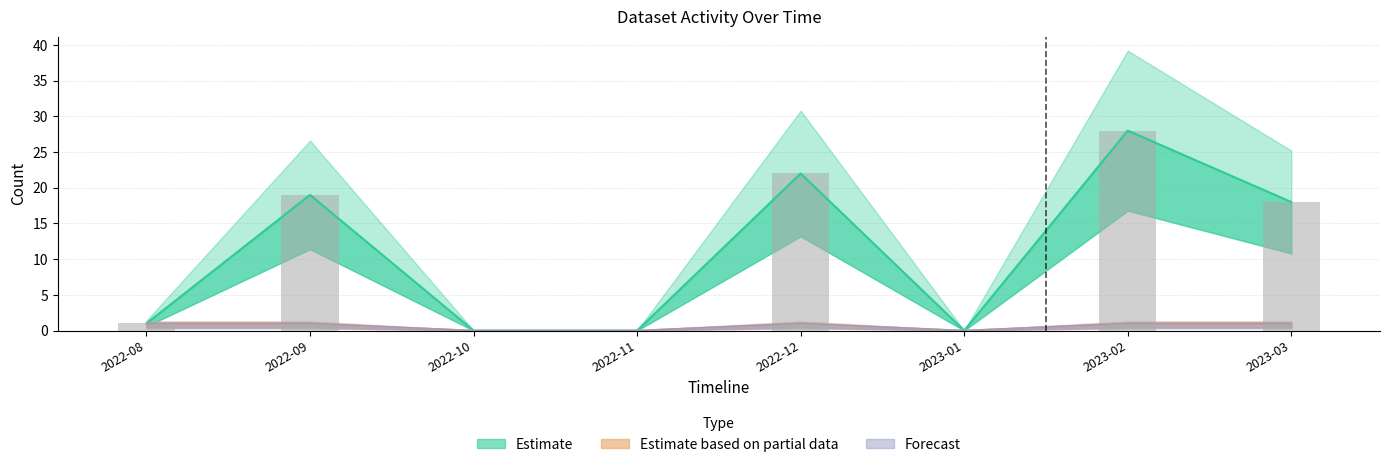

Between 2023-02 and 2023-01, which is larger?

2023-02